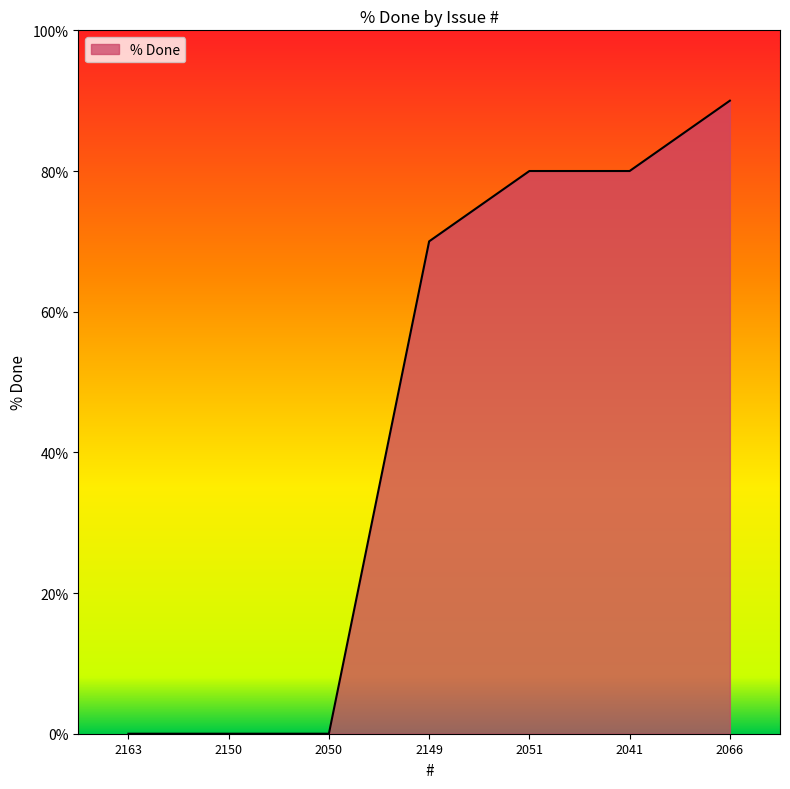

True or false: the data shows 80 at 2041.

True